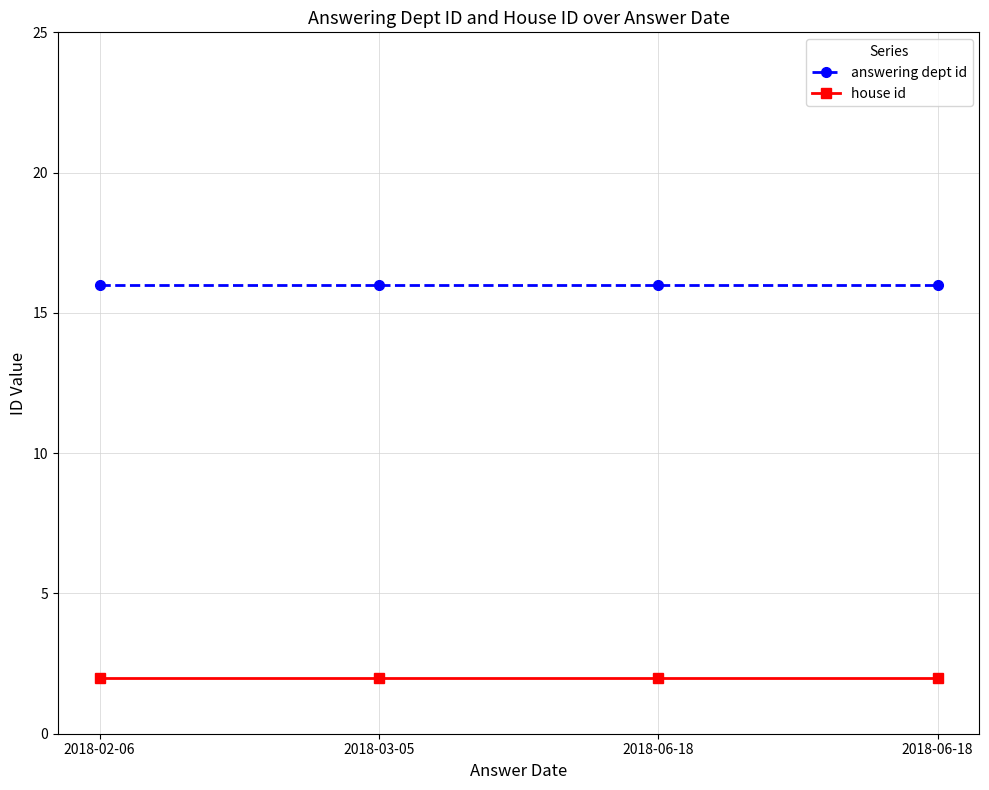

How many lines are shown in the chart?

2